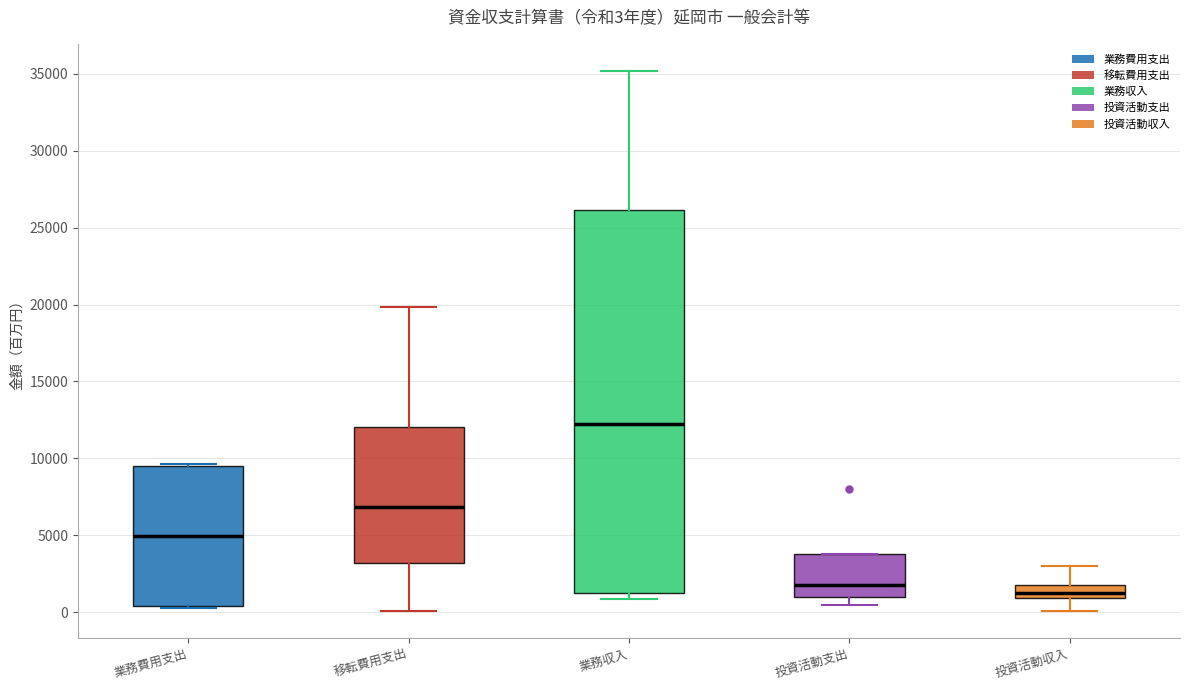

Which box is the tallest, from its lower edge to its upper edge?

業務収入